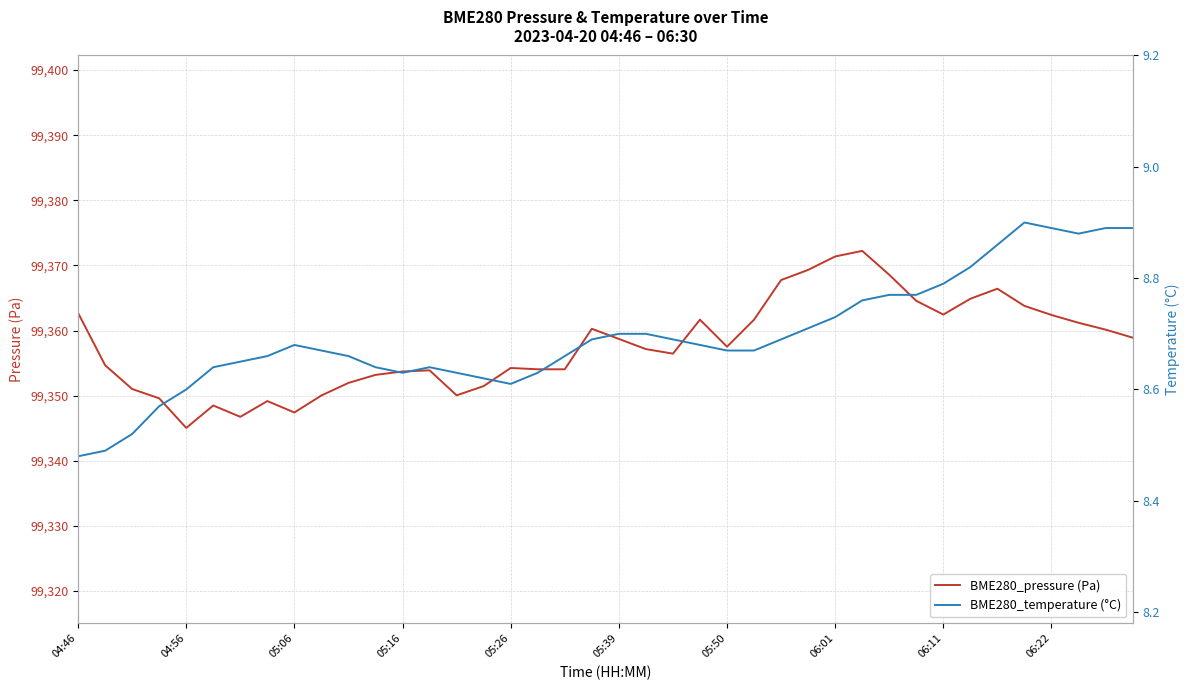

At which category is the sum across all series the highest?

29